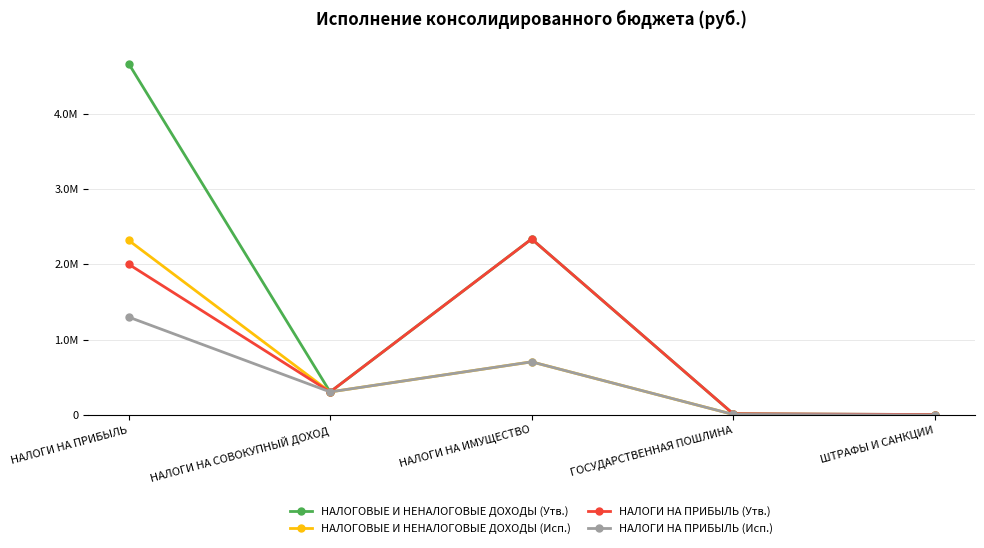

At which label does НАЛОГИ НА ПРИБЫЛЬ (Исп.) reach its peak?

НАЛОГИ НА ПРИБЫЛЬ